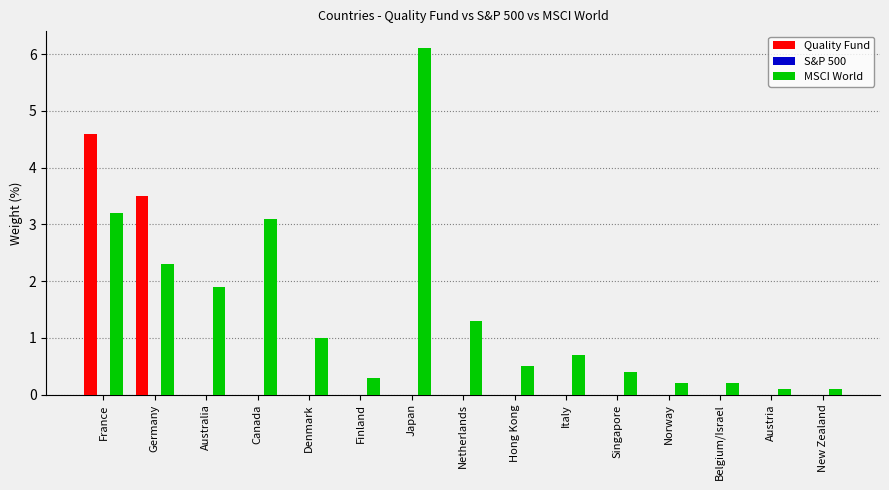

Which series has the largest total across all categories?

MSCI World